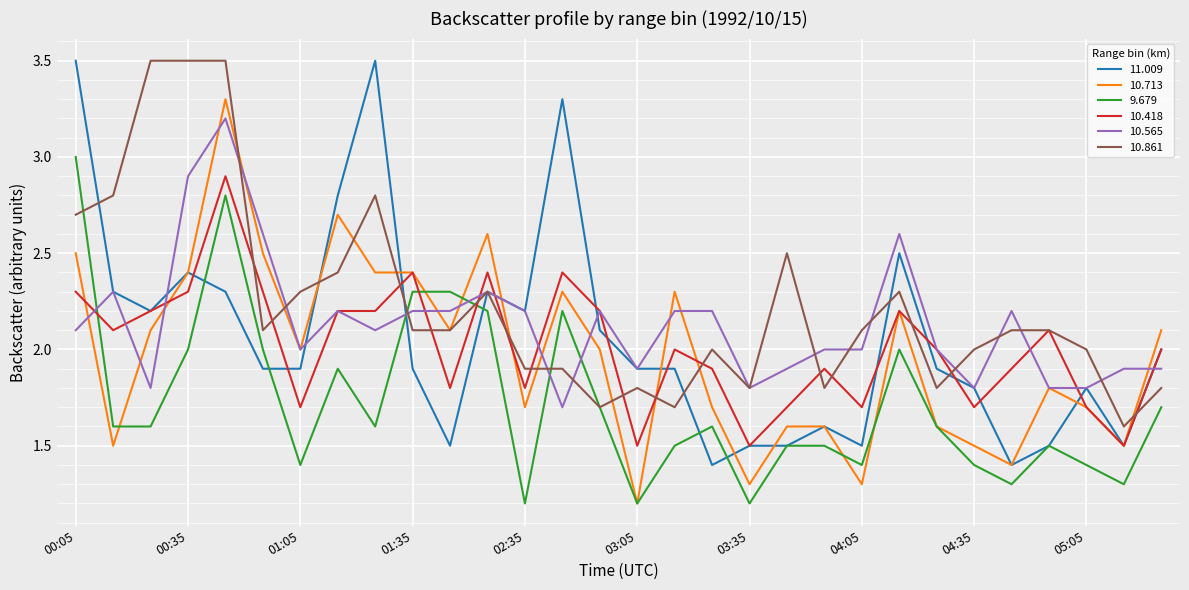

What is the minimum value shown in the chart?

1.2